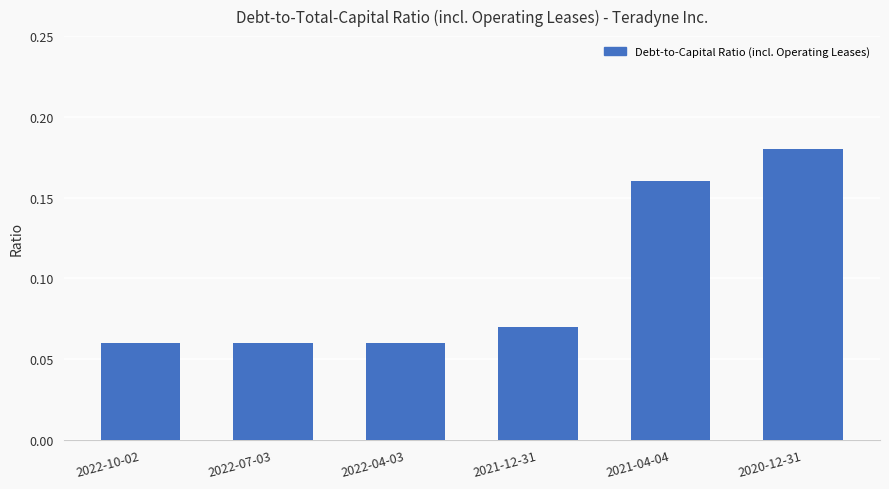

Between 2021-12-31 and 2022-10-02, which is larger?

2021-12-31